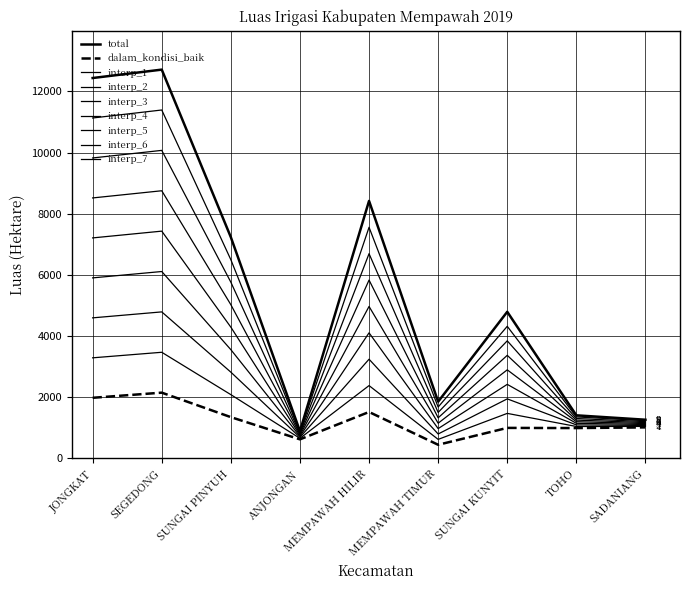

Is this an area chart (filled region under the line)?

No